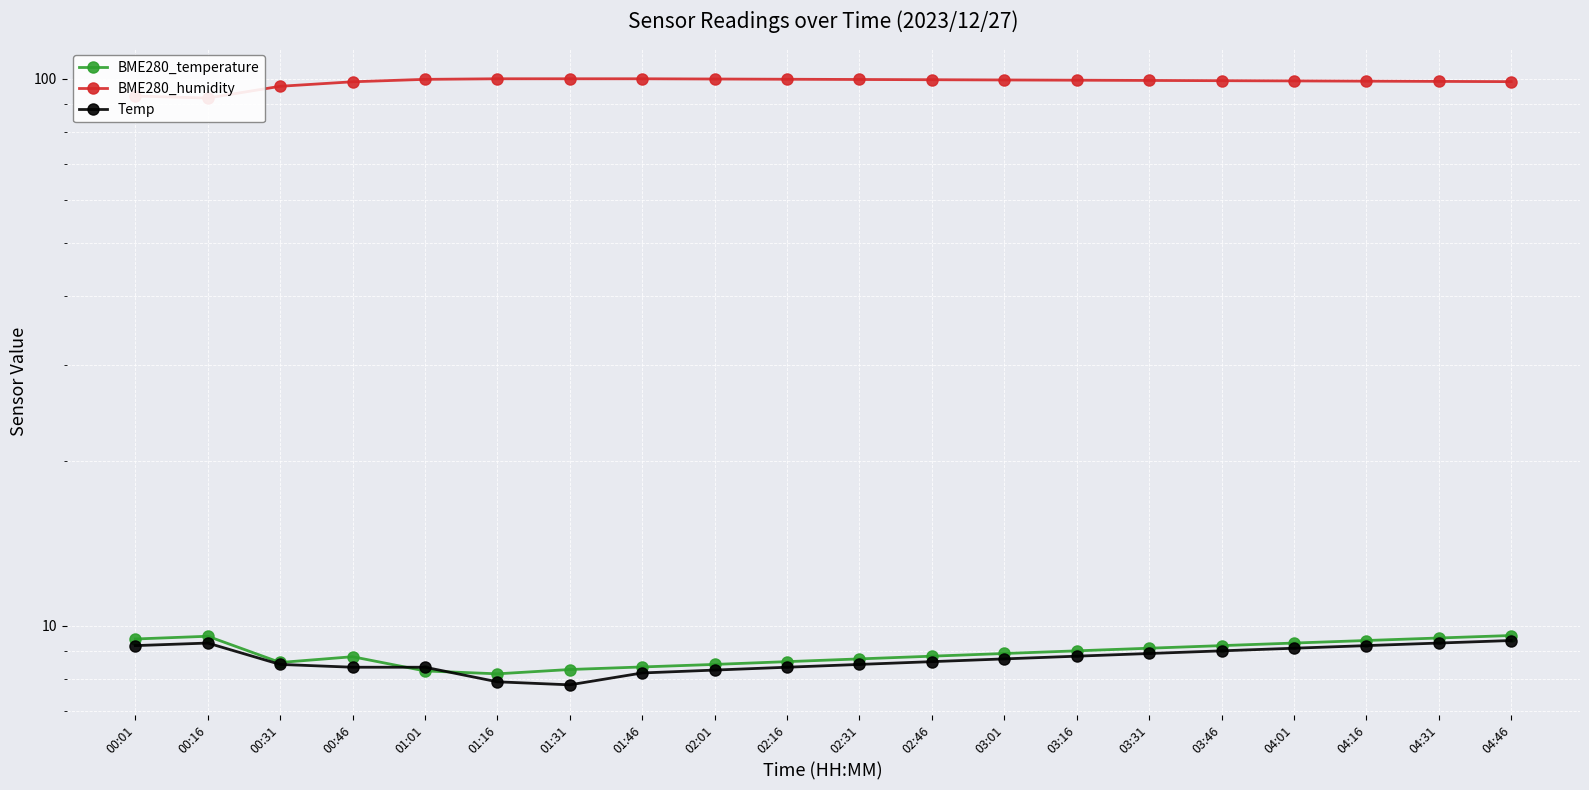

In BME280_temperature, how many points are lower than both neighbors (excluding endpoints)?

2